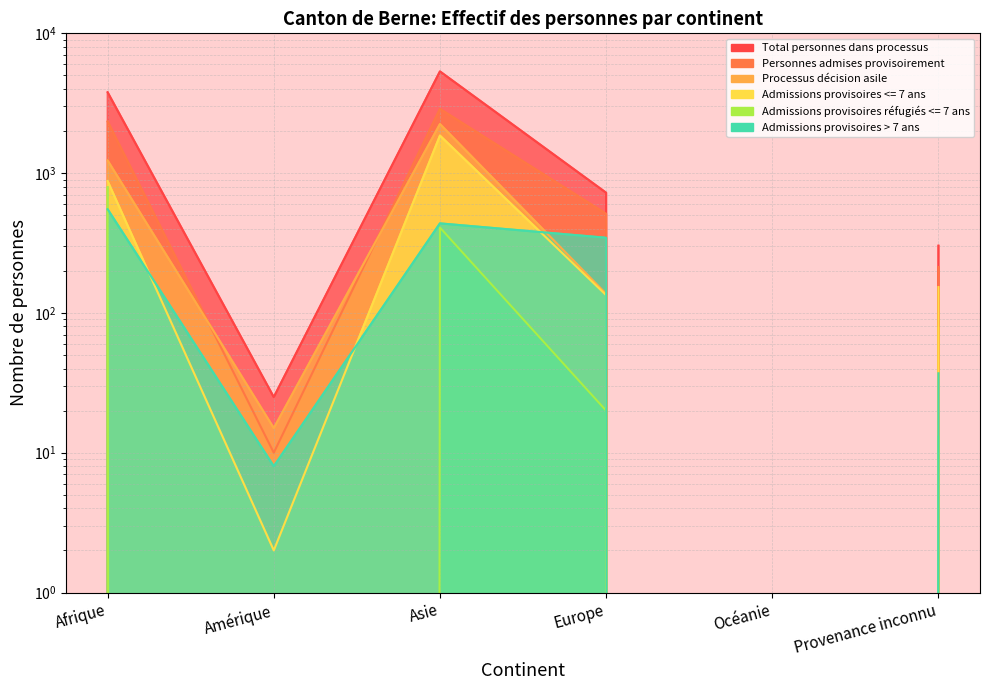

Is it true that Processus décision asile equals 3588 at Asie?

False